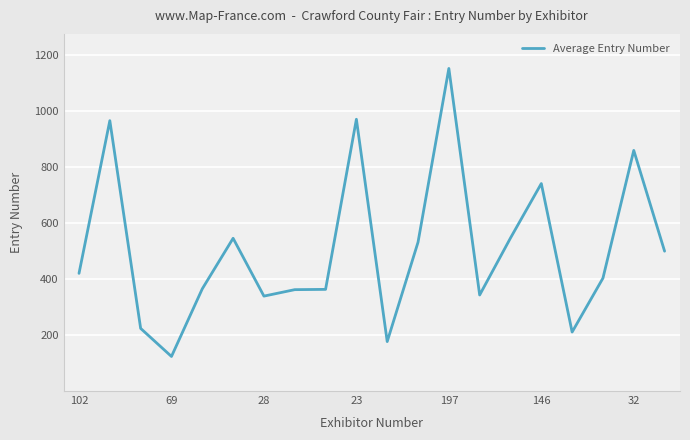

What is the minimum value shown in the chart?

125